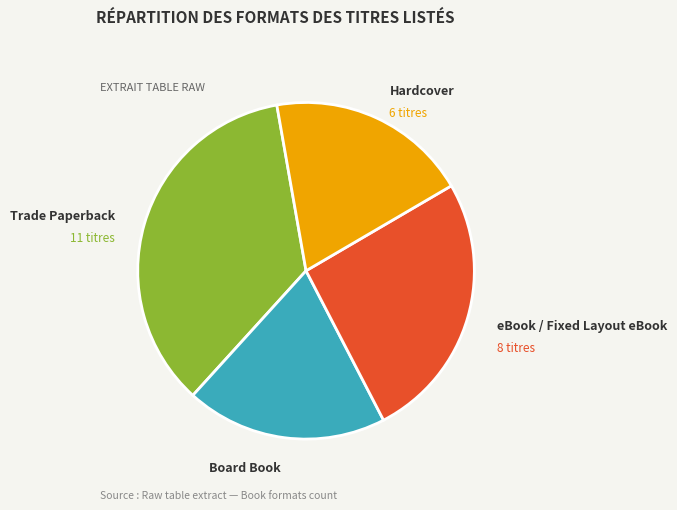

Does any single category account for the majority?

No